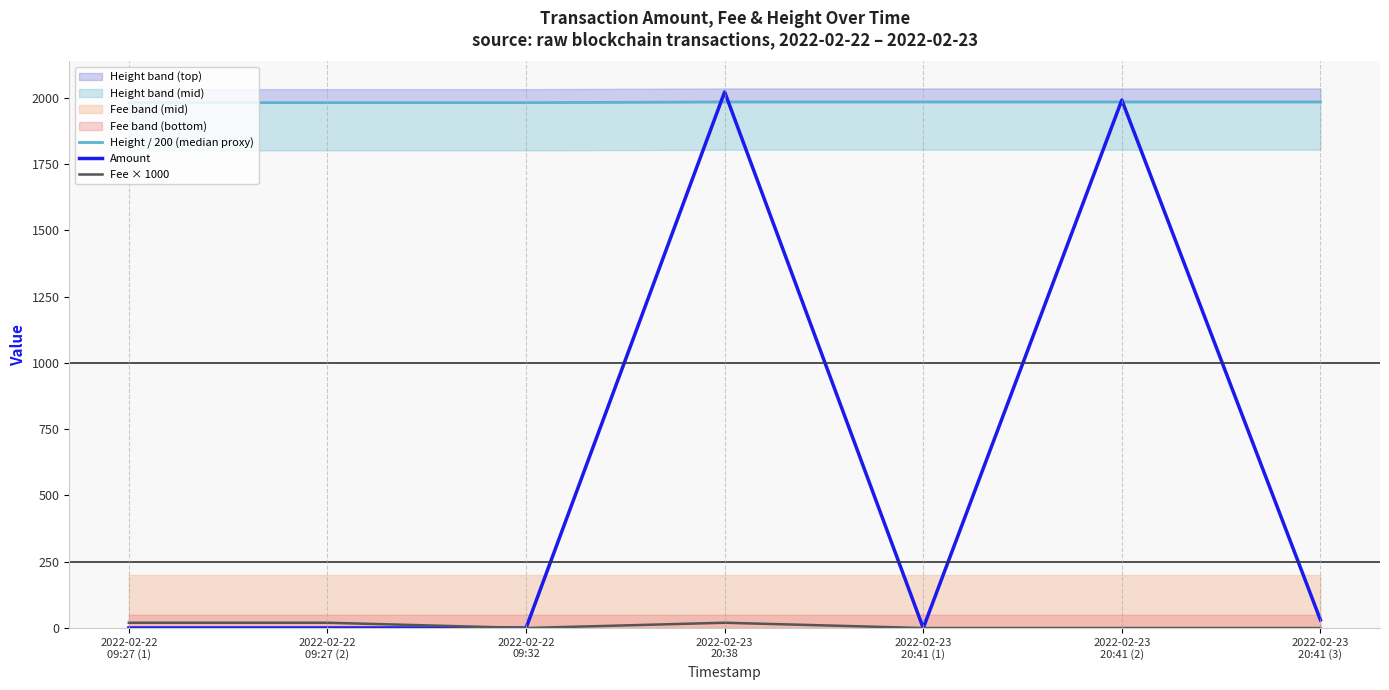

Which category has the highest value in the Height / 200 (median proxy) series?

2022-02-23
20:41 (1)